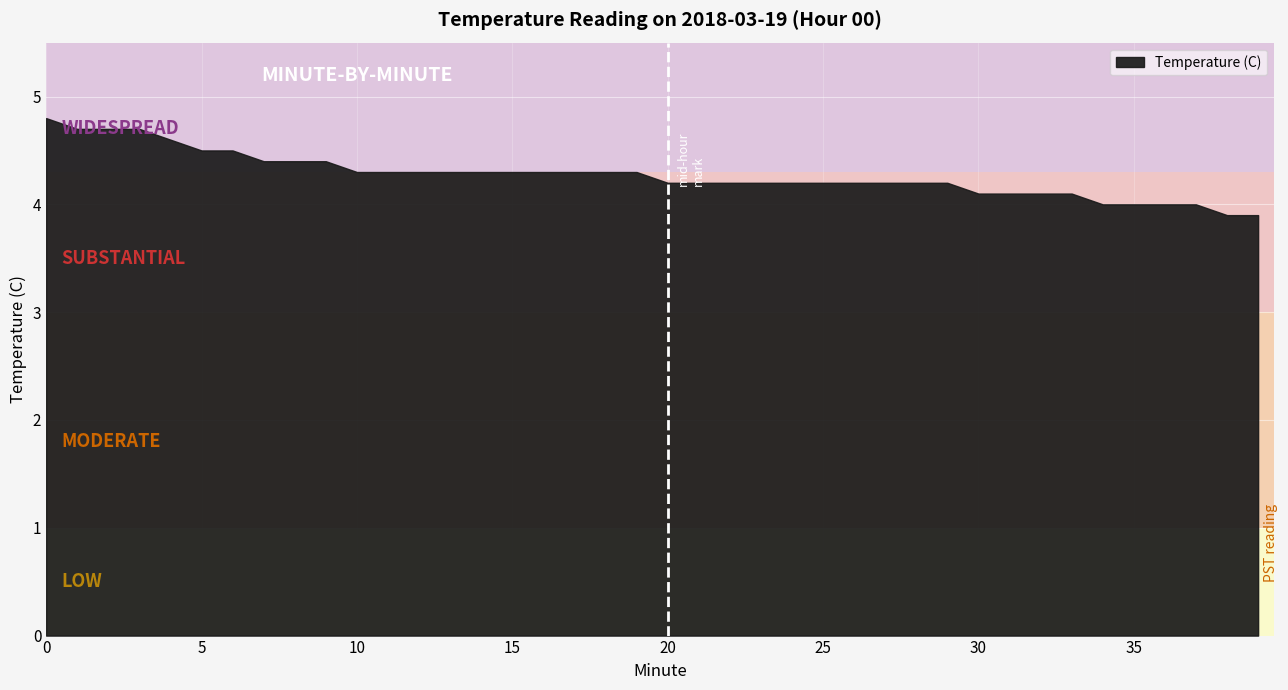

How many data points are less than 4?

2